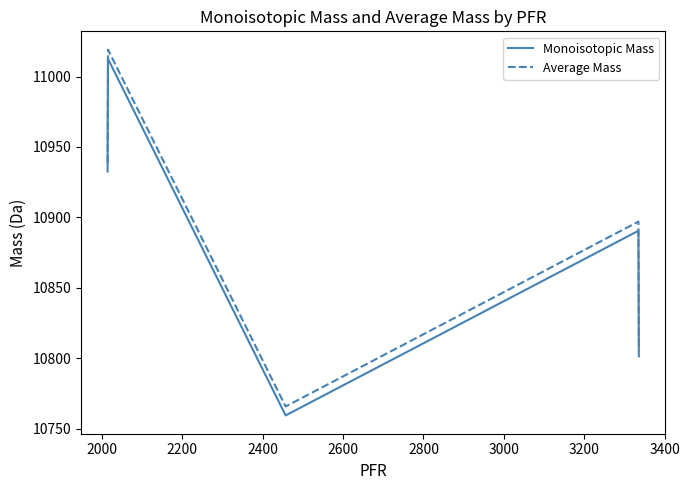

True or false: Average Mass and Monoisotopic Mass cross at least once.

False